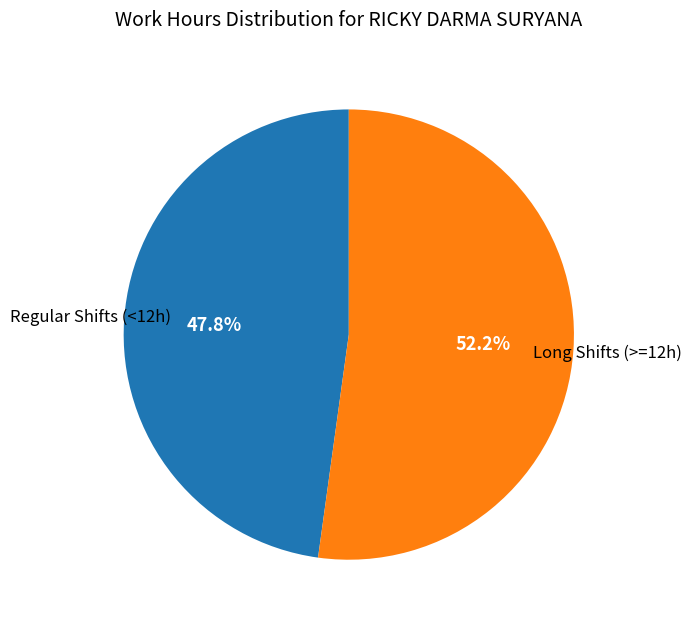

How many slices are in this pie chart?

2